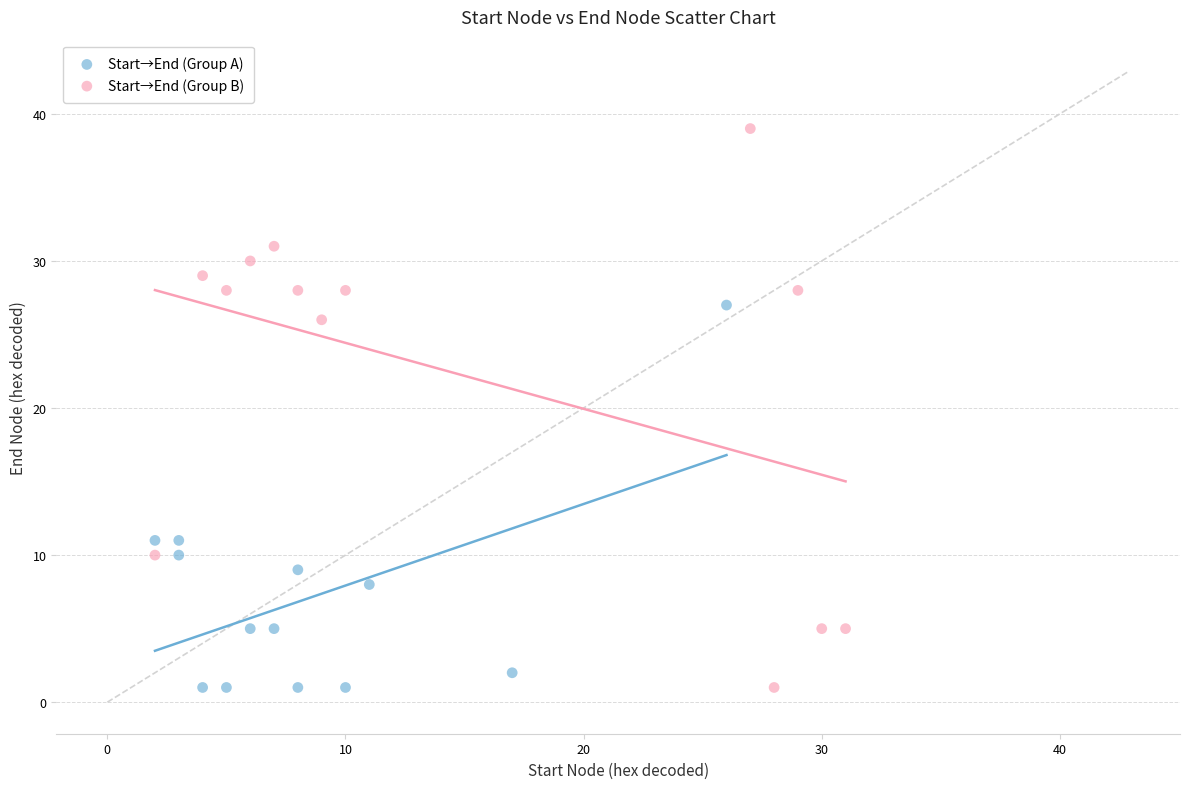

Which series has the widest spread of Y values?

Start→End (Group B)